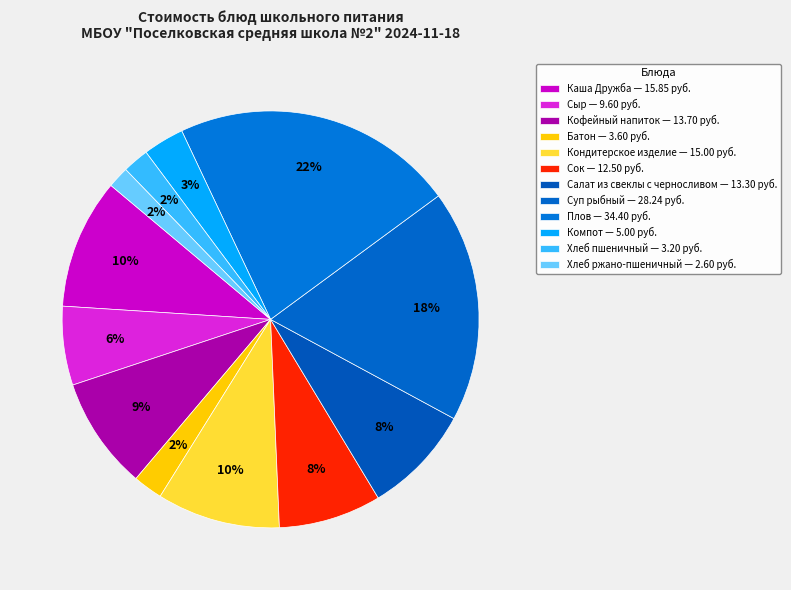

How many slices are in this pie chart?

12